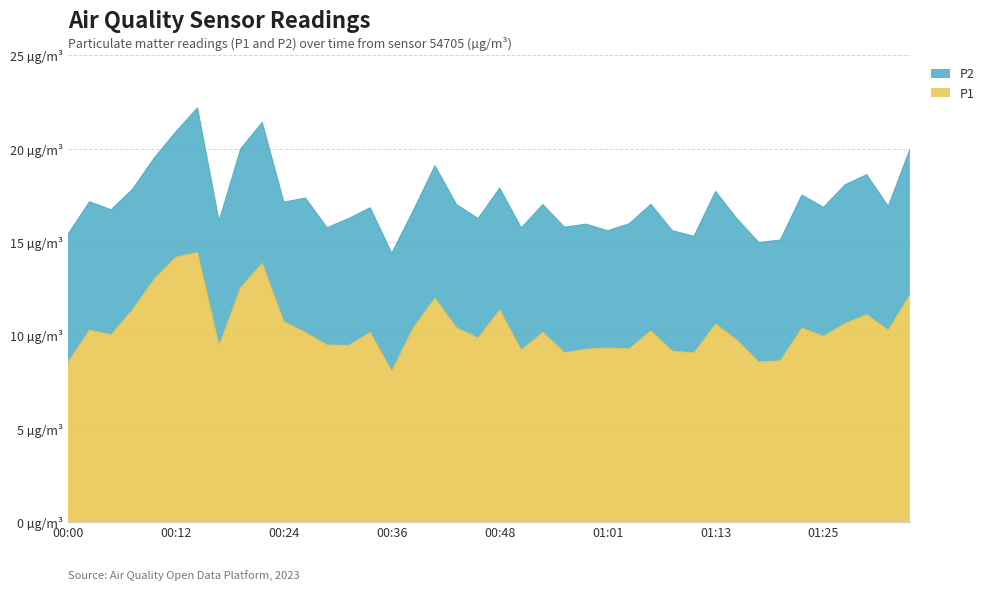

Reading left to right, what are all the values shown in this chart?

00:00=8.6	00:02=10.3	00:05=10.0	00:07=11.4	00:10=13.0	00:12=14.2	00:14=14.4	00:17=9.4	00:19=12.6	00:22=13.8	00:24=10.7	00:27=10.2	00:29=9.5	00:31=9.4	00:34=10.2	00:36=8.1	00:39=10.4	00:41=12.0	00:44=10.4	00:46=9.8	00:48=11.3	00:51=9.2	00:53=10.2	00:56=9.1	00:58=9.2	01:01=9.3	01:03=9.3	01:05=10.2	01:08=9.2	01:10=9.1	01:13=10.6	01:15=9.7	01:18=8.6	01:20=8.6	01:23=10.4	01:25=9.9	01:28=10.6	01:30=11.1	01:33=10.3	01:35=12.2